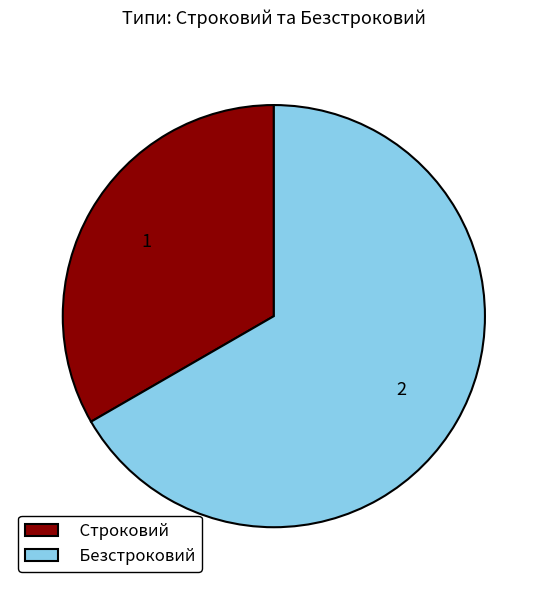

Approximately how many times larger is the value at Строковий compared to Безстроковий?

0.5